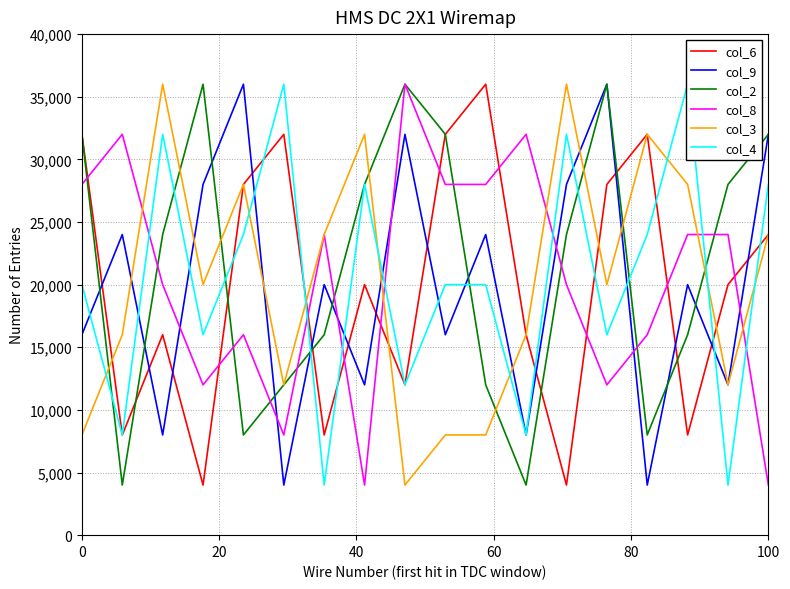

Read the col_6 value at 0.

32000